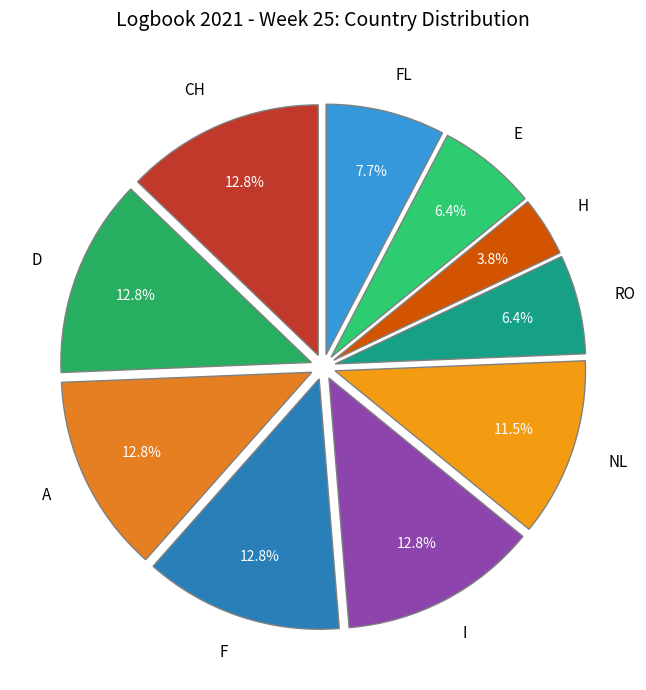

How many segments does this pie chart have?

10